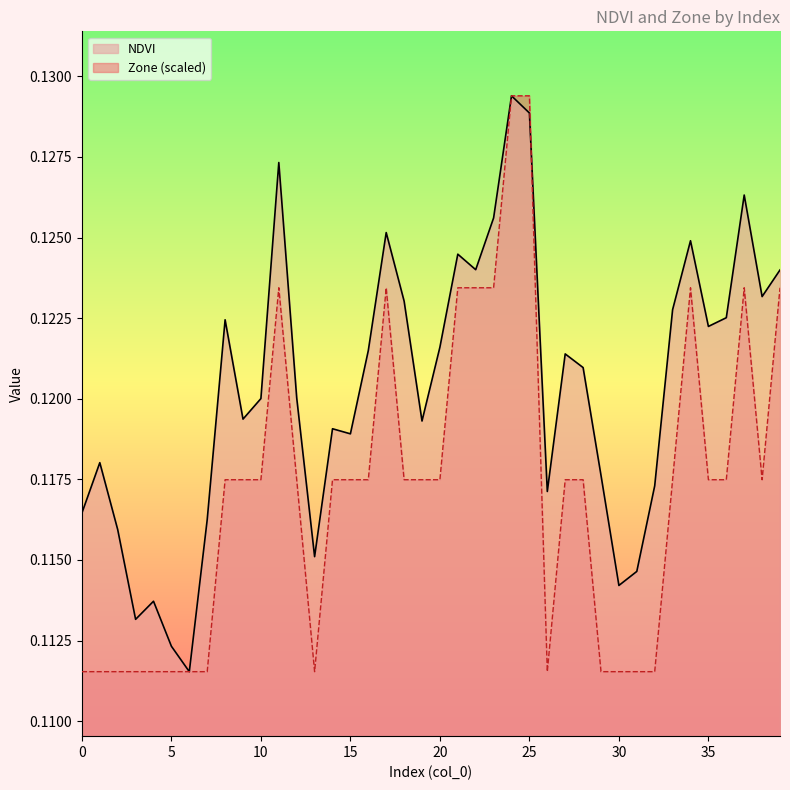

True or false: NDVI has a value of 0.1 at 24.

True